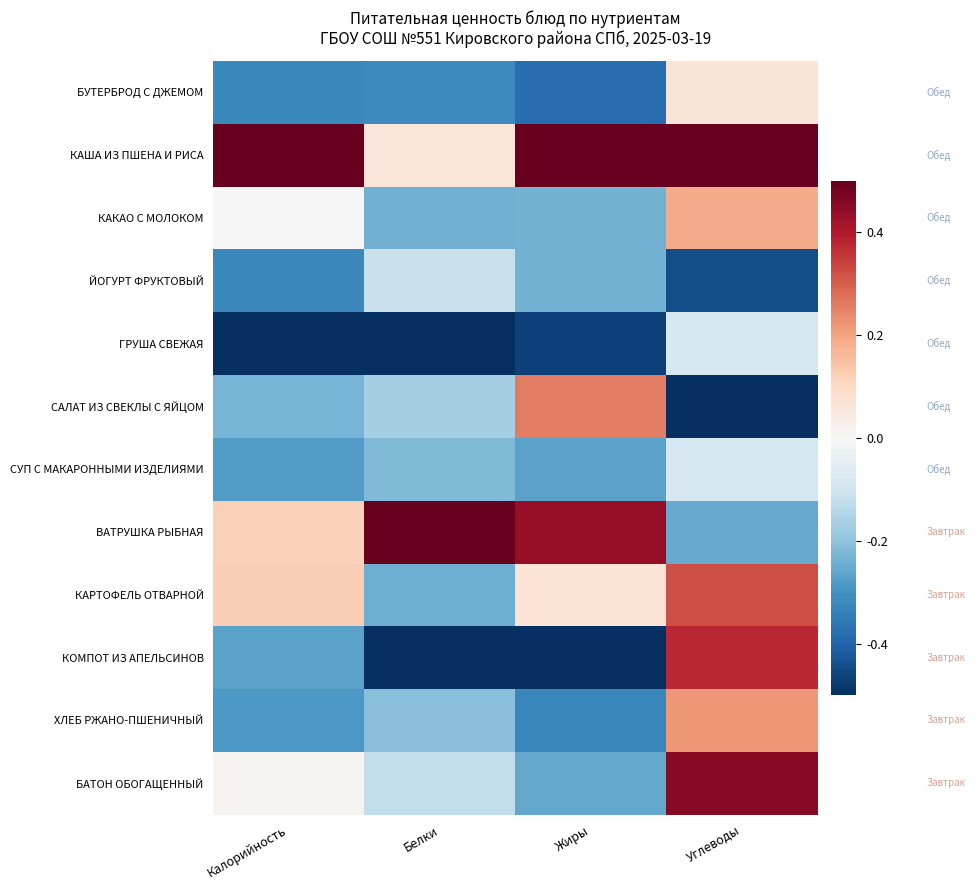

What is the greatest value displayed?

0.5